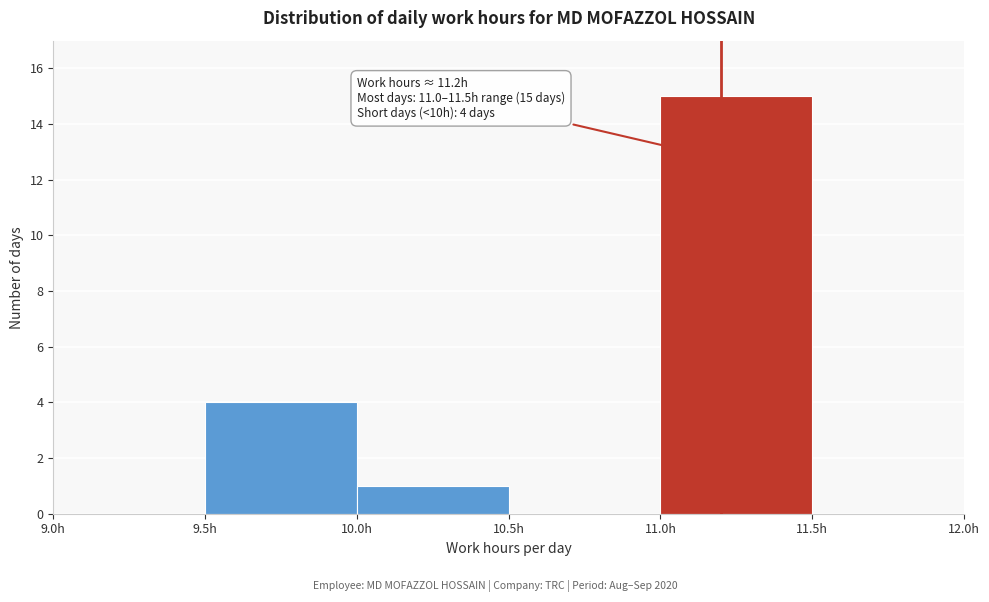

Which range on the x-axis has the tallest bar?

11.0 to 11.5